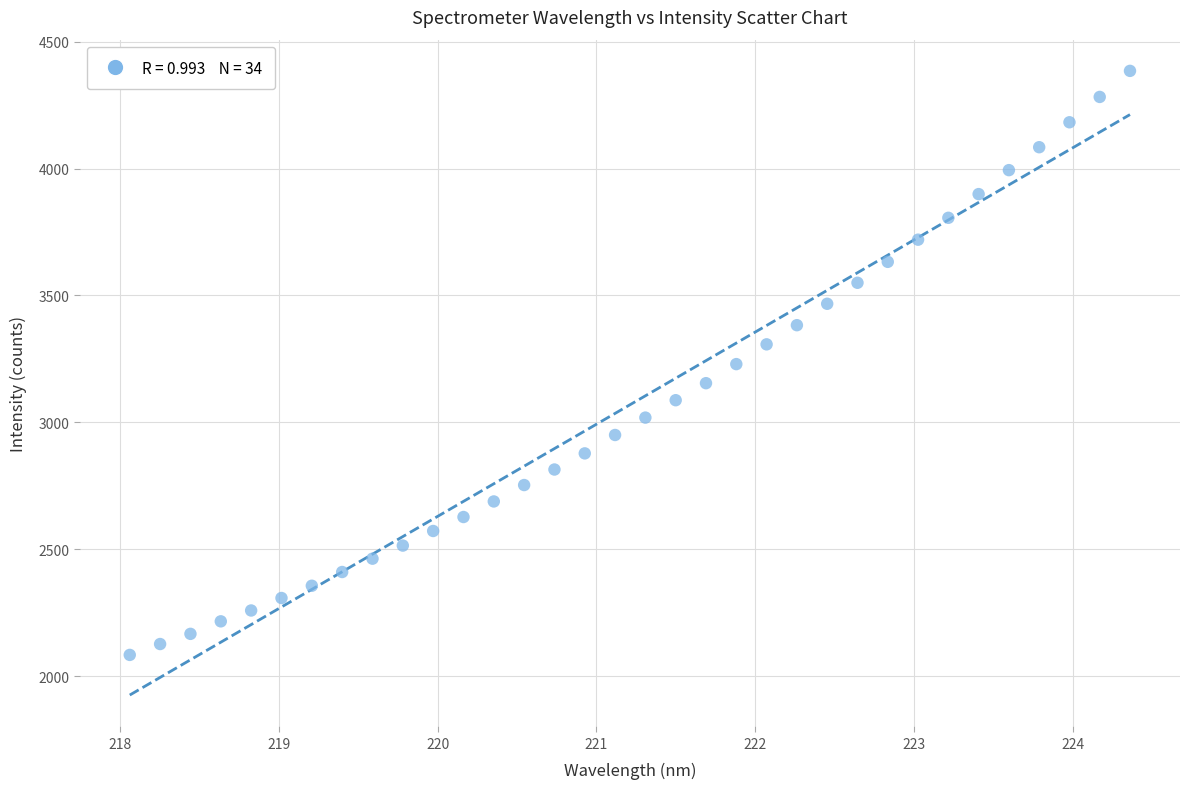

What is the range of Y values (max minus min)?

2301.4